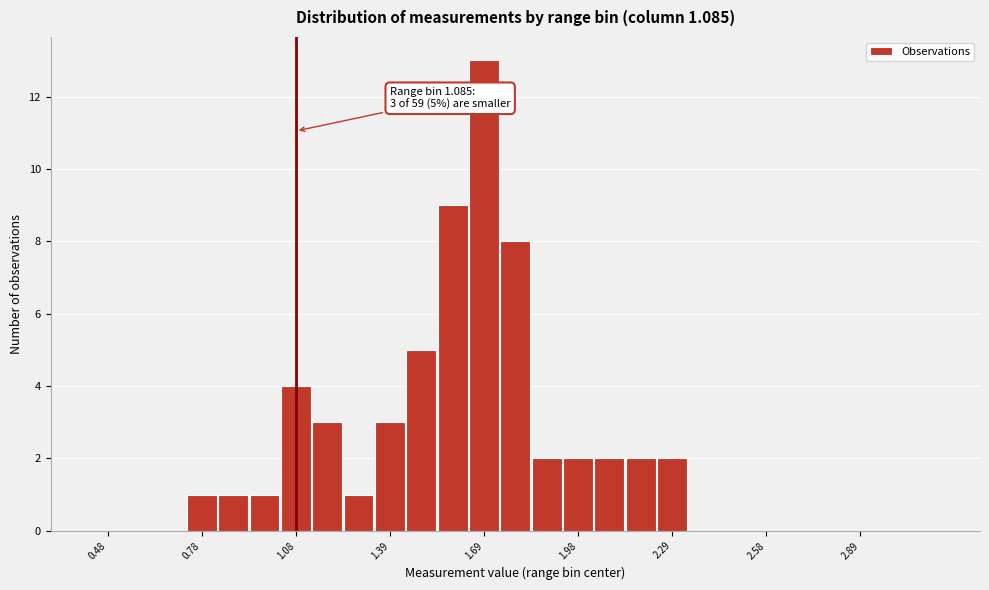

Around what value on the x-axis is the tallest bar? Give the approximate position of its centre, as read against the axis.

1.70